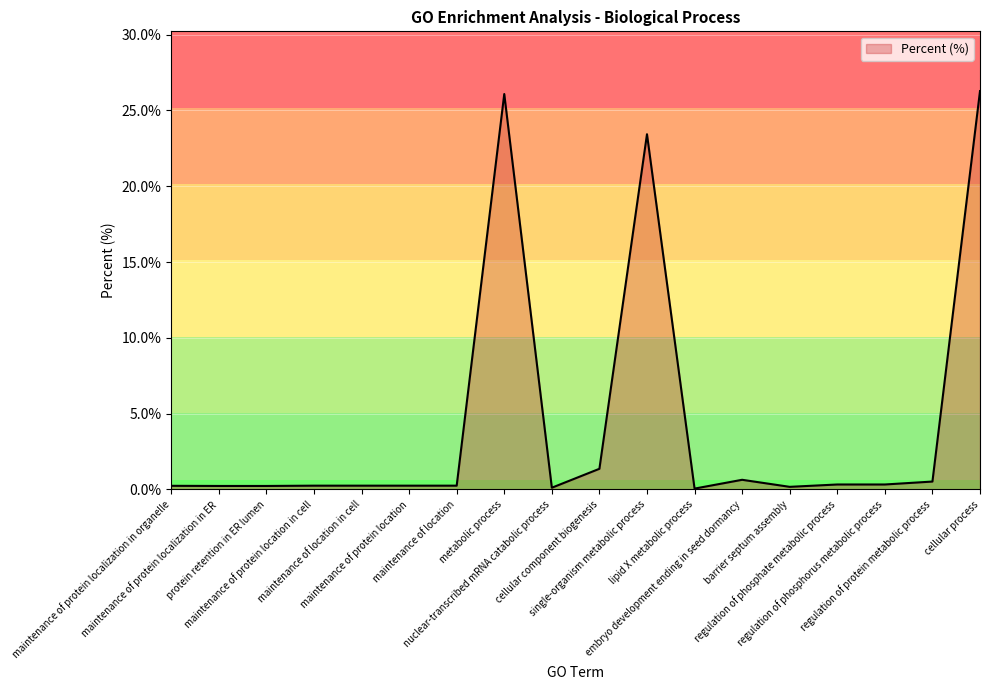

What is the difference between the maximum and minimum values?

26.2